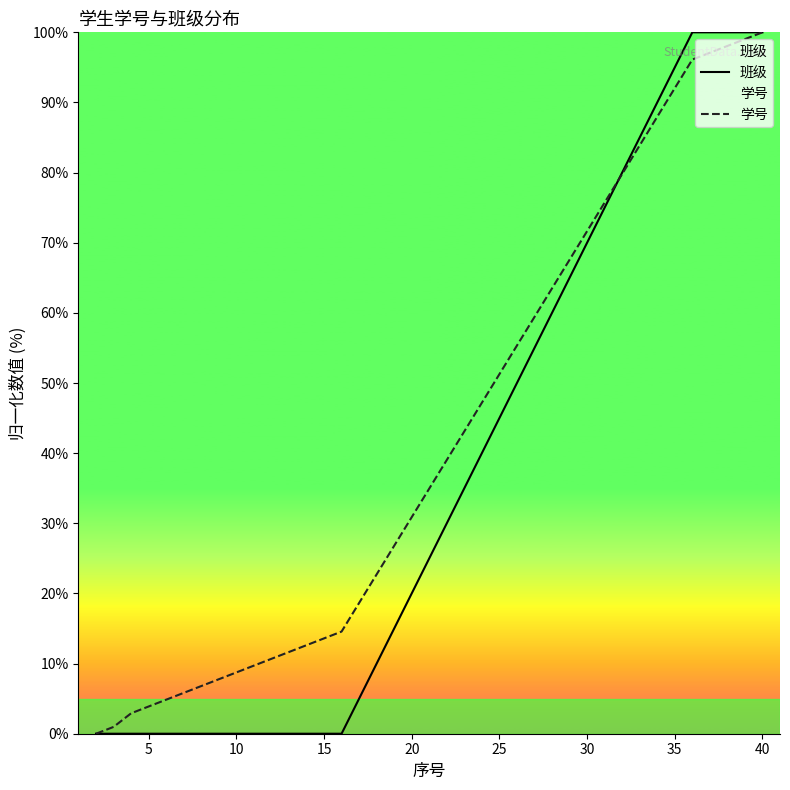

List the series in order of their peak value, lowest first.

班级, 学号